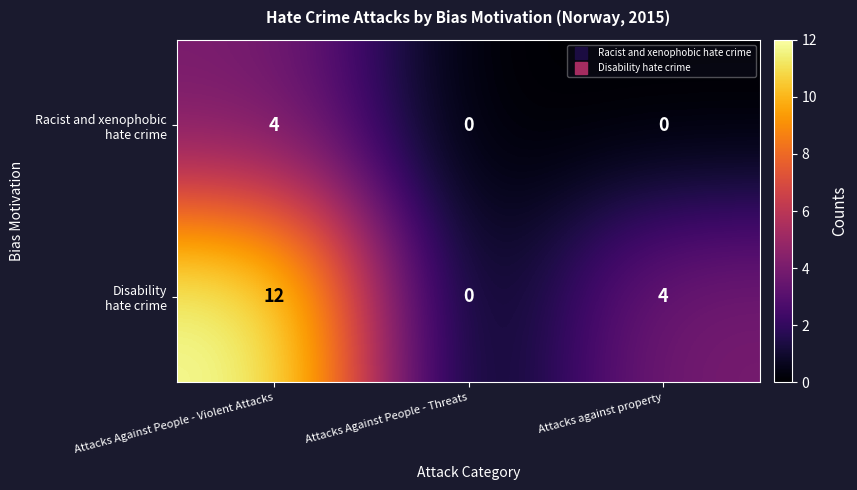

What is the total value across all series at Attacks against property?

4